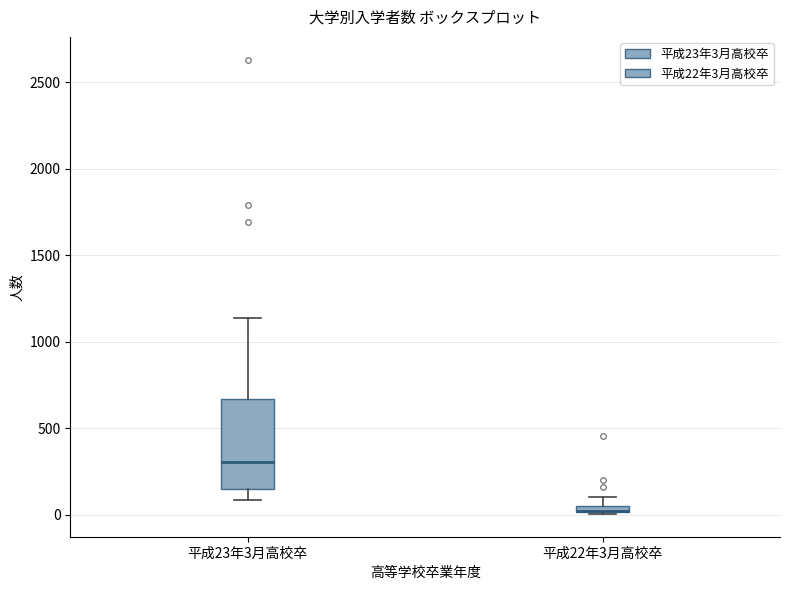

Where does the upper whisker of the box for 平成23年3月高校卒 end on the y-axis? The values are not printed on the chart, so give them approximately, as read against the axis.

1150